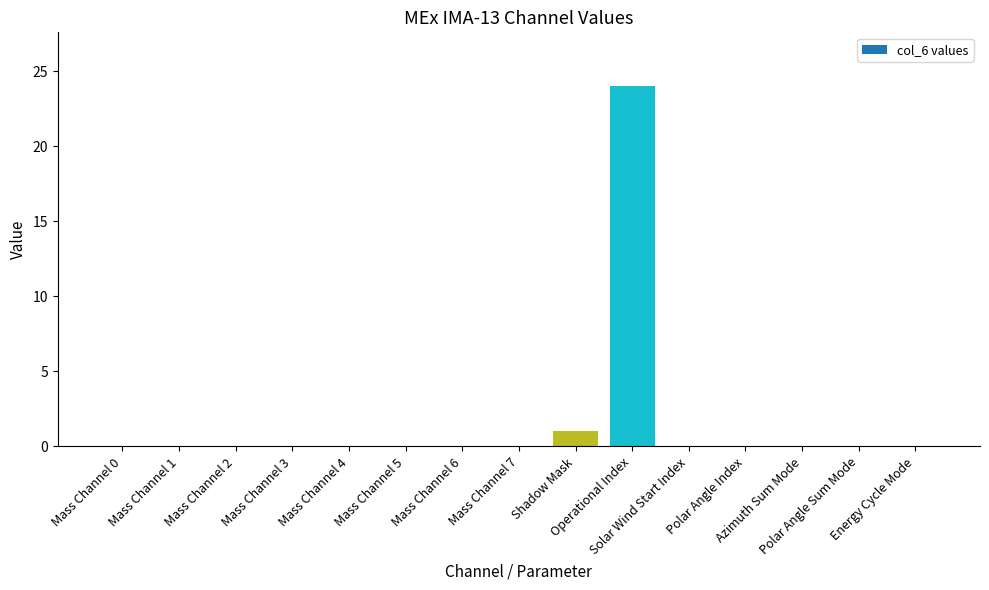

Reading left to right, list all the values displayed in this chart.

0	0	0	0	0	0	0	0	1	24	0	0	0	0	0